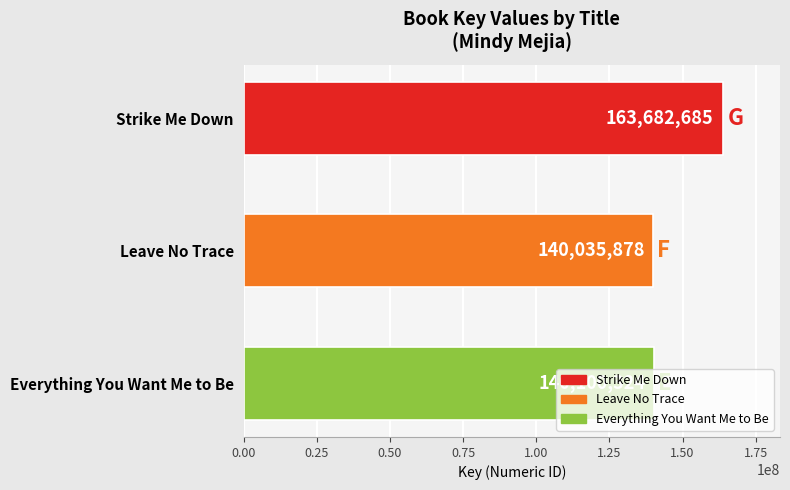

List the labels in order of value, largest first.

Strike Me Down, Everything You Want Me to Be, Leave No Trace